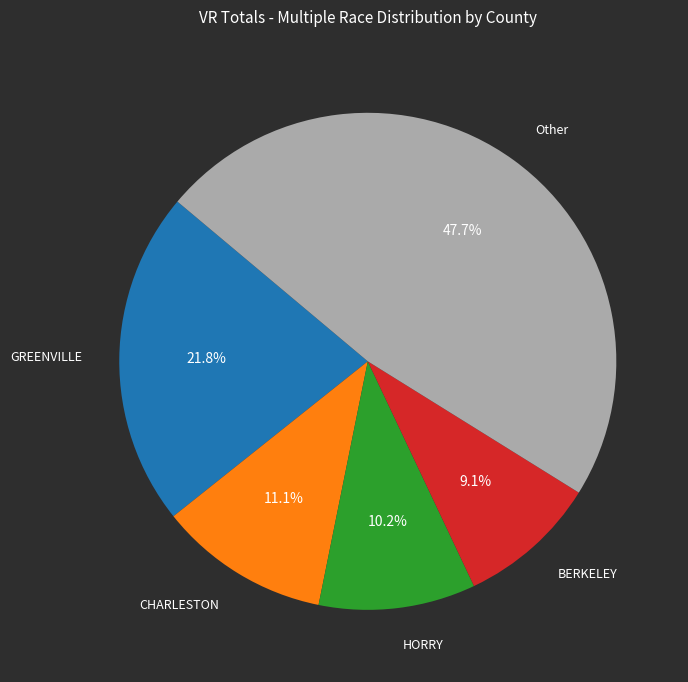

Is there any slice that represents more than half of the pie?

No